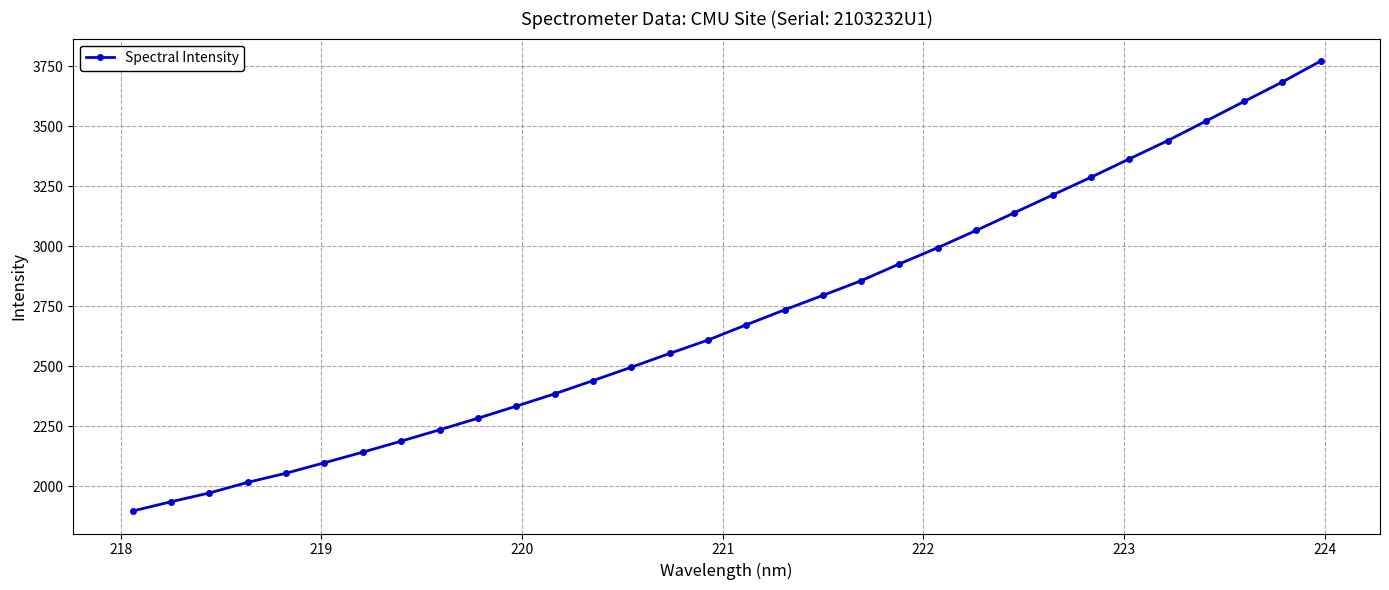

What is the sum of all values?

86704.6